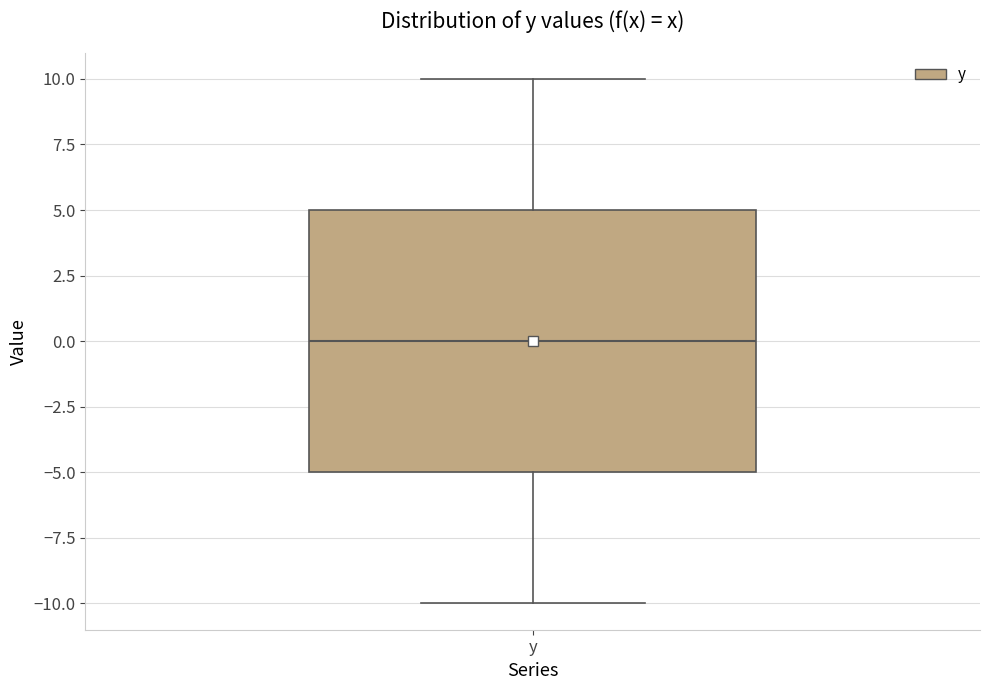

Read this box plot against the y-axis: the position of the median line, the range covered by the box, and the ends of both whiskers. The values are not printed on the chart, so give them approximately, as read against the axis.

median 0, box -5 to 5, whiskers -10 to 10